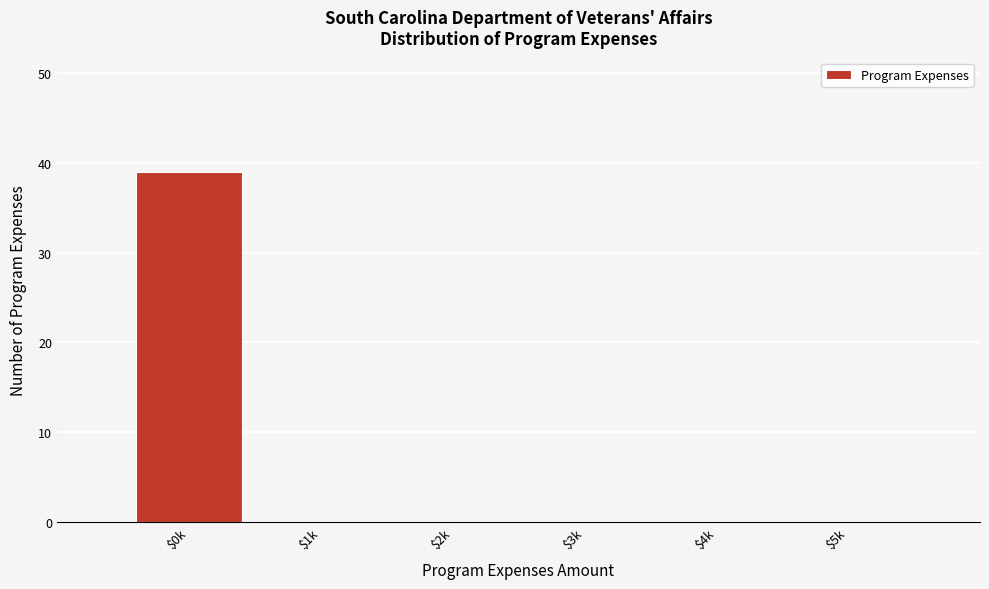

True or false: the data shows -25 at $4k.

False